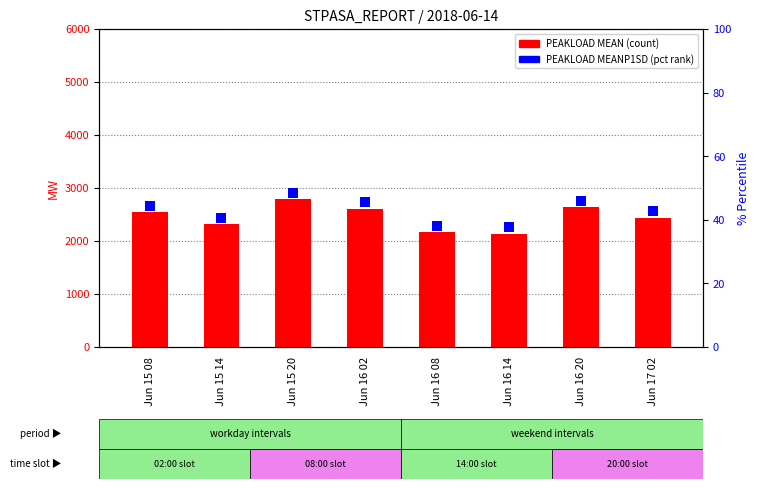

Which series contains the highest Y value?

PEAKLOAD MEAN